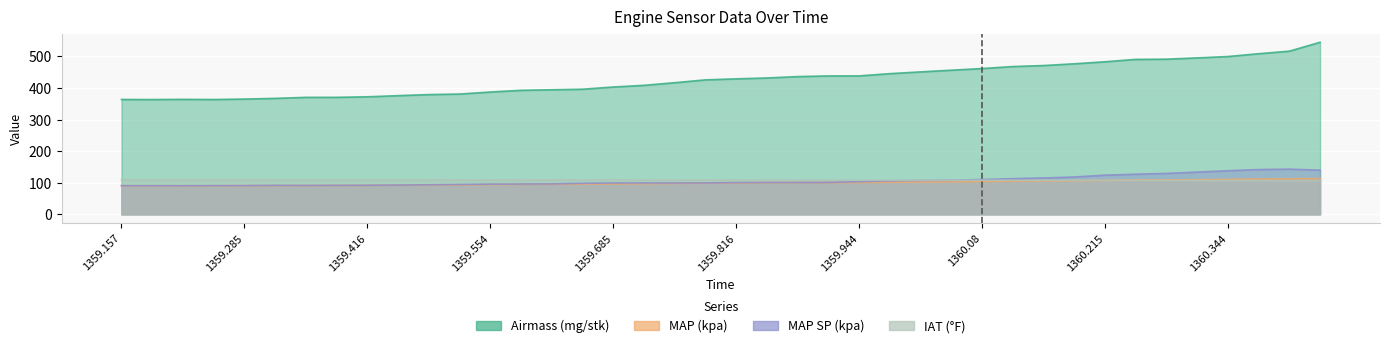

What is the total value across all series at 1359.416?

665.4